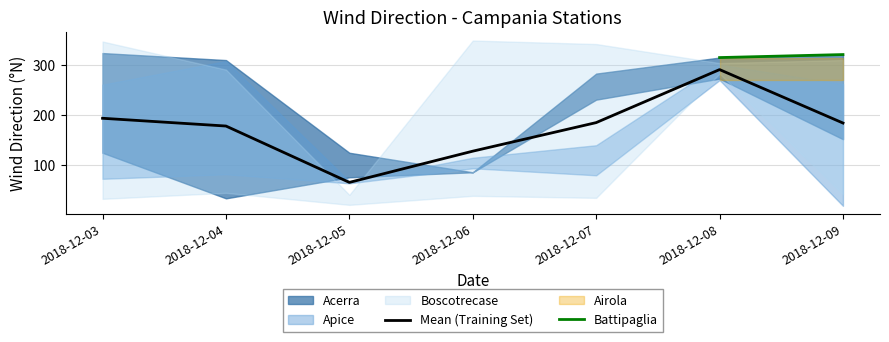

The value of Mean (Training Set) at 2018-12-08 is 383.2. True or false?

False